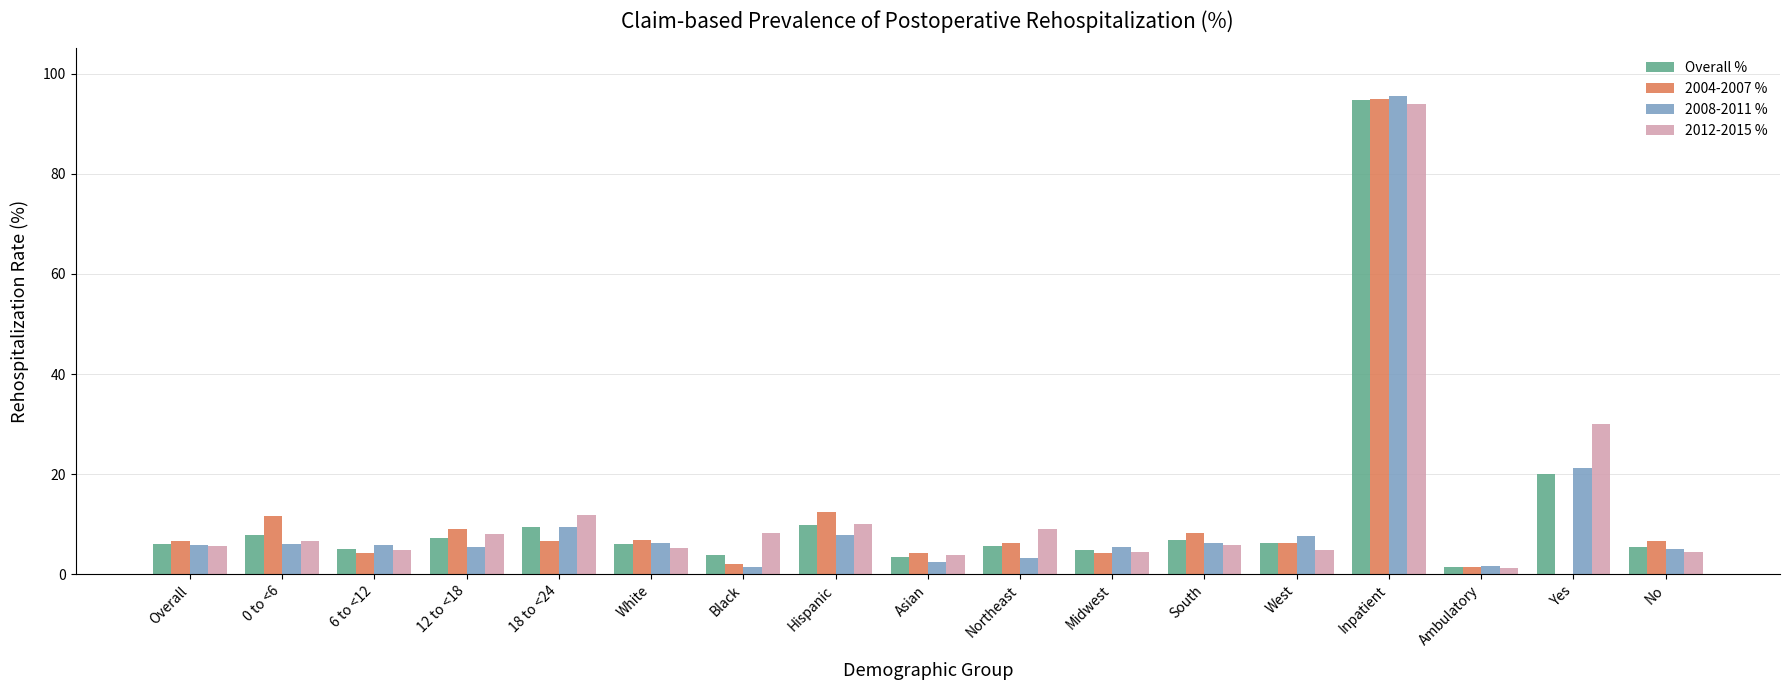

Is the value of 2004-2007 % at Overall greater than the value of 2008-2011 % at Ambulatory?

Yes